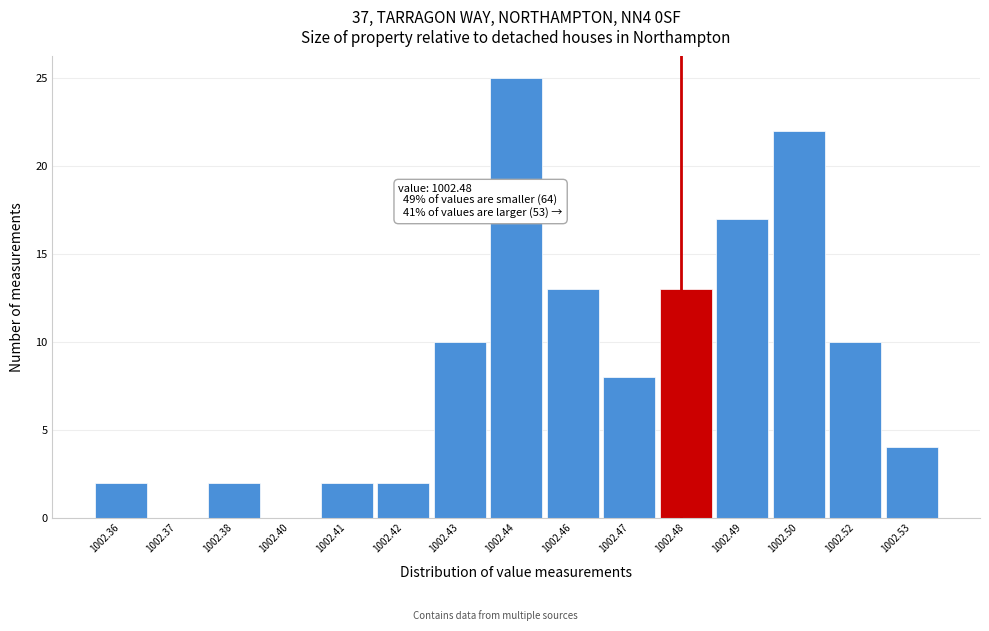

Reading left to right, transcribe all the data shown in this chart.

1002.36=2	1002.37=0	1002.38=2	1002.40=0	1002.41=2	1002.42=2	1002.43=10	1002.44=25	1002.46=13	1002.47=8	1002.48=13	1002.49=17	1002.50=22	1002.52=10	1002.53=4